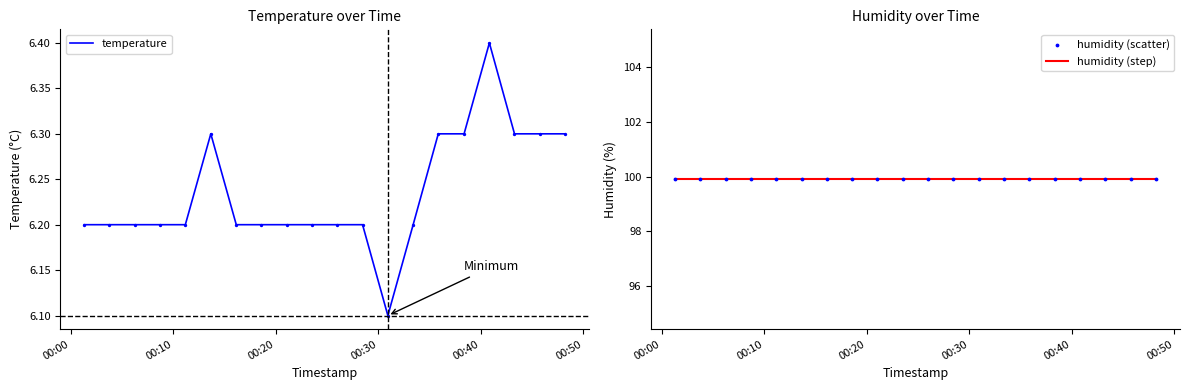

Which series reaches the maximum Y coordinate?

humidity (step)